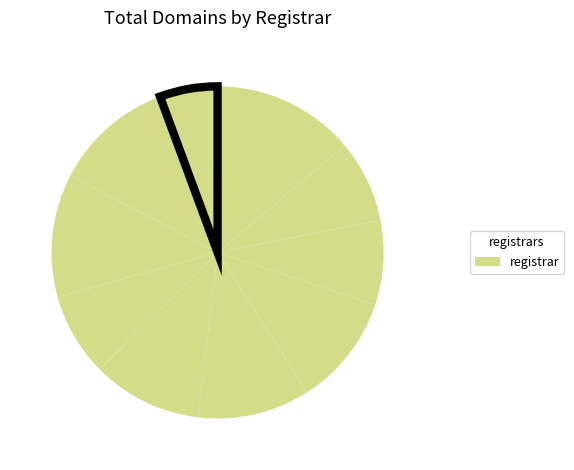

Is there any slice that represents more than half of the pie?

No